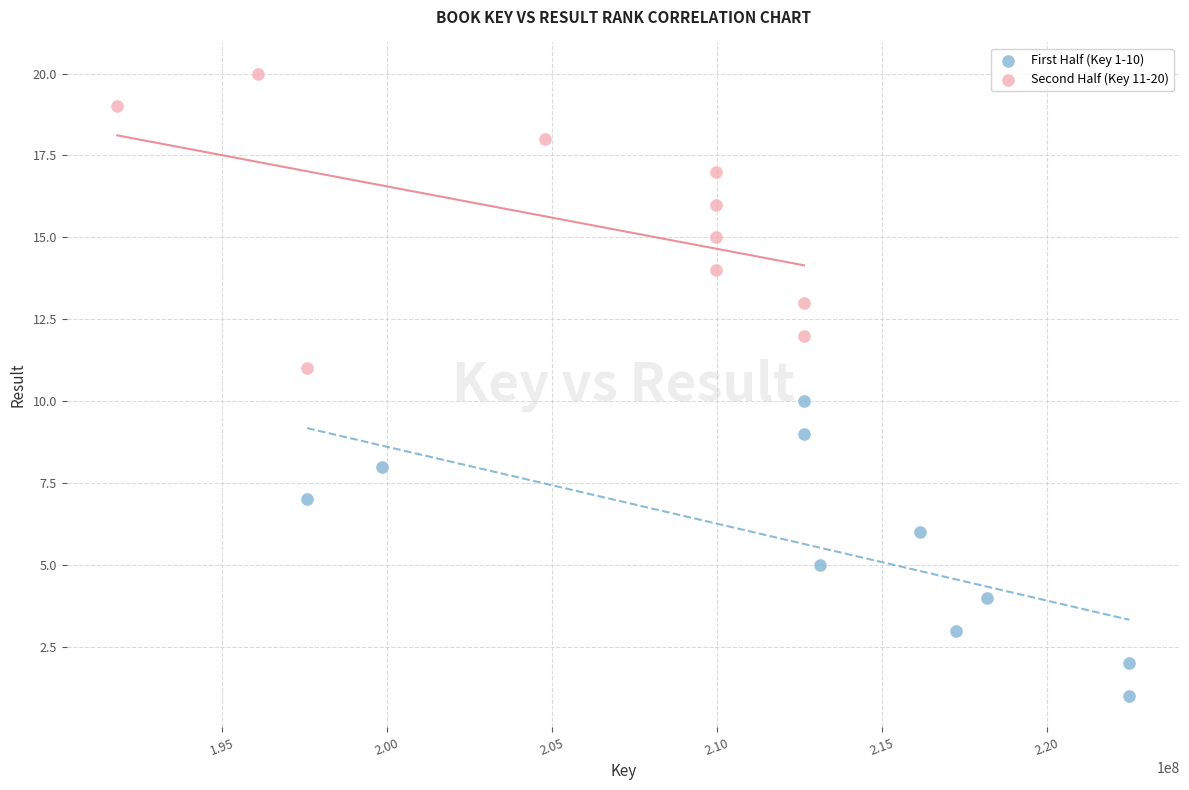

Which series contains the lowest Y value?

First Half (Key 1-10)